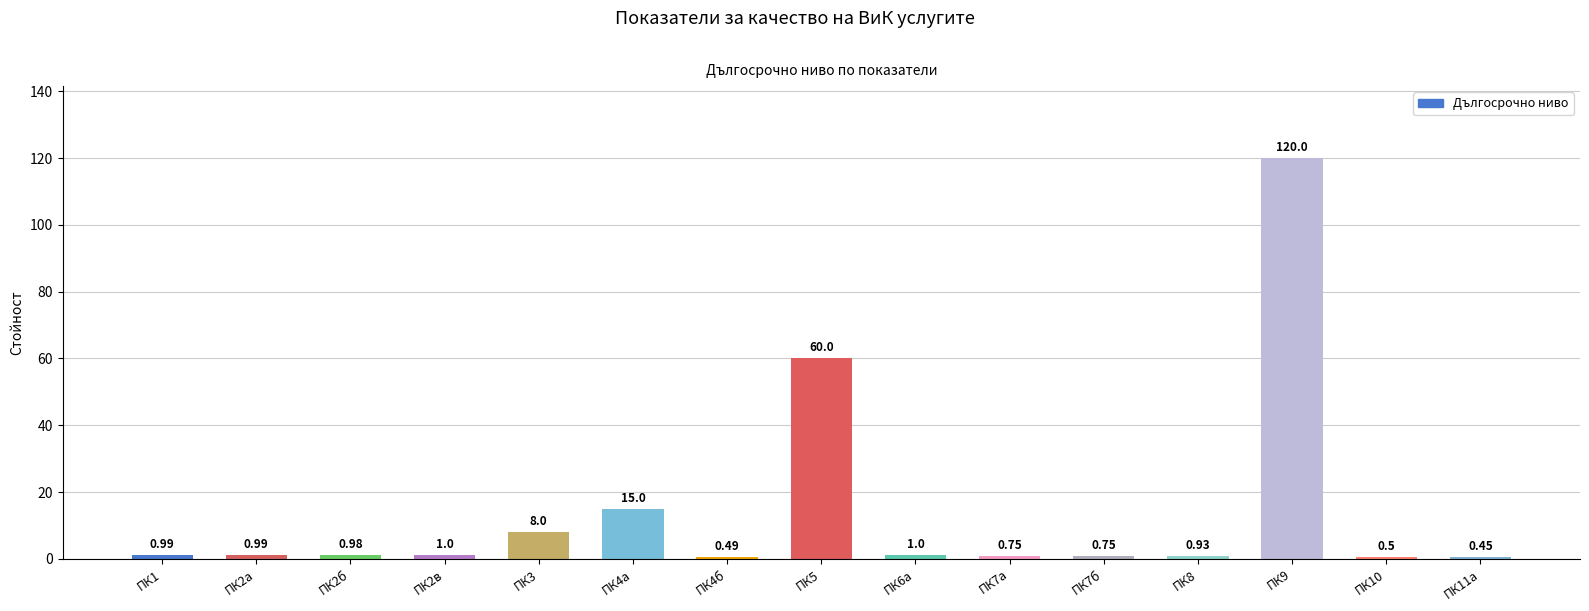

Between ПК8 and ПК2в, which is larger?

ПК2в